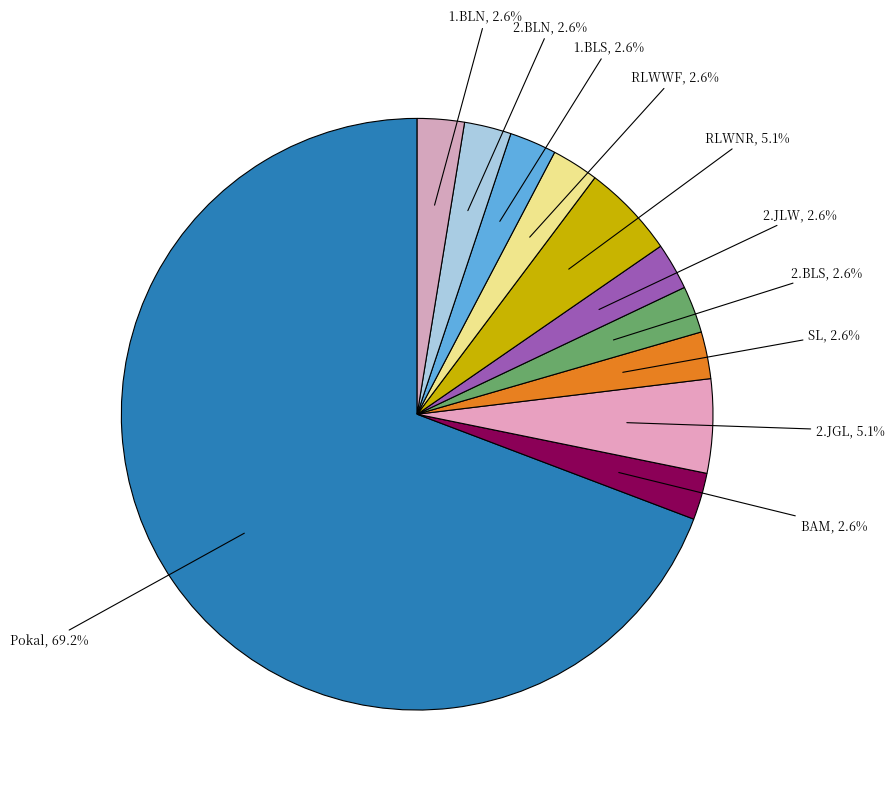

How many segments does this pie chart have?

11